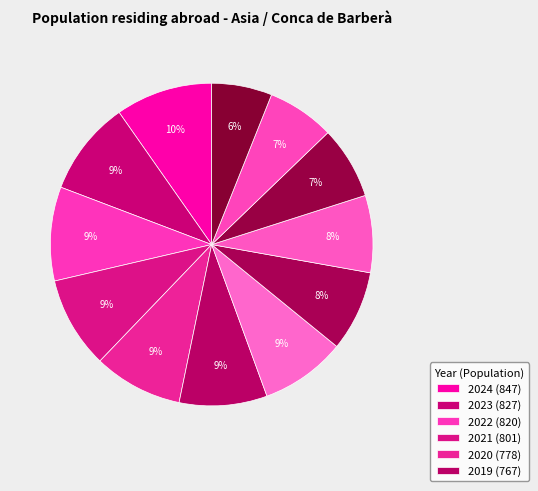

To the nearest percent, what is the difference between the largest and smallest slice percentages?

4%